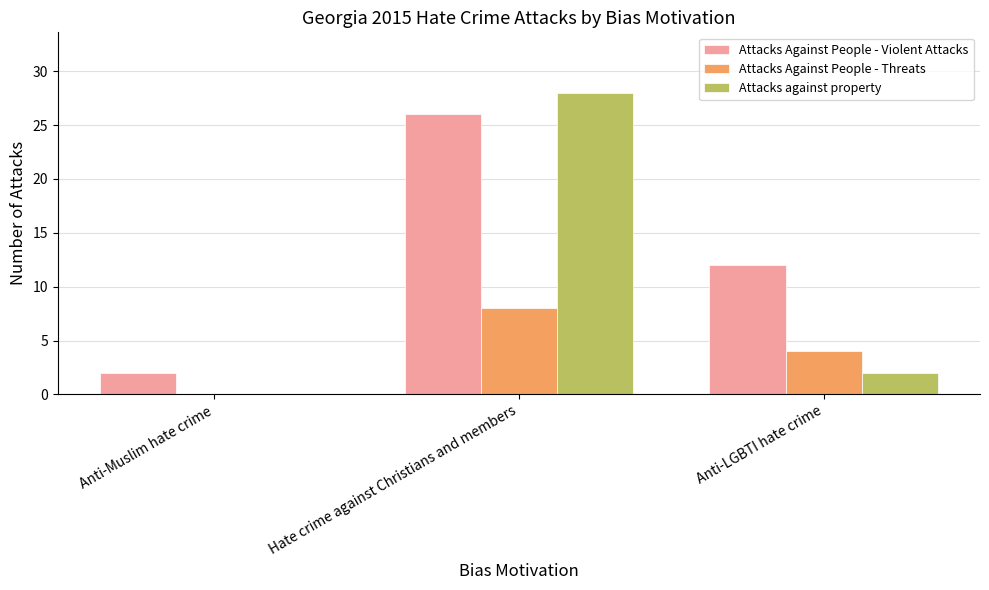

What is the difference between the Attacks against property values at Anti-LGBTI hate crime and Anti-Muslim hate crime?

2